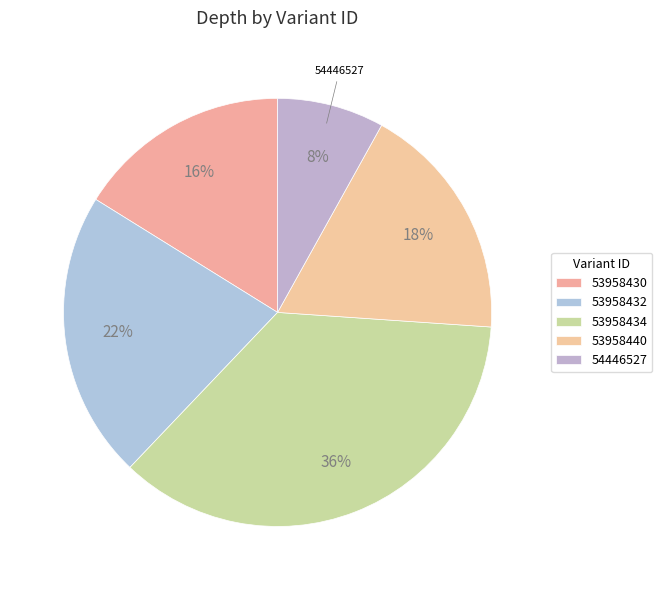

To the nearest percent, what is the difference between the largest and smallest slice percentages?

28%